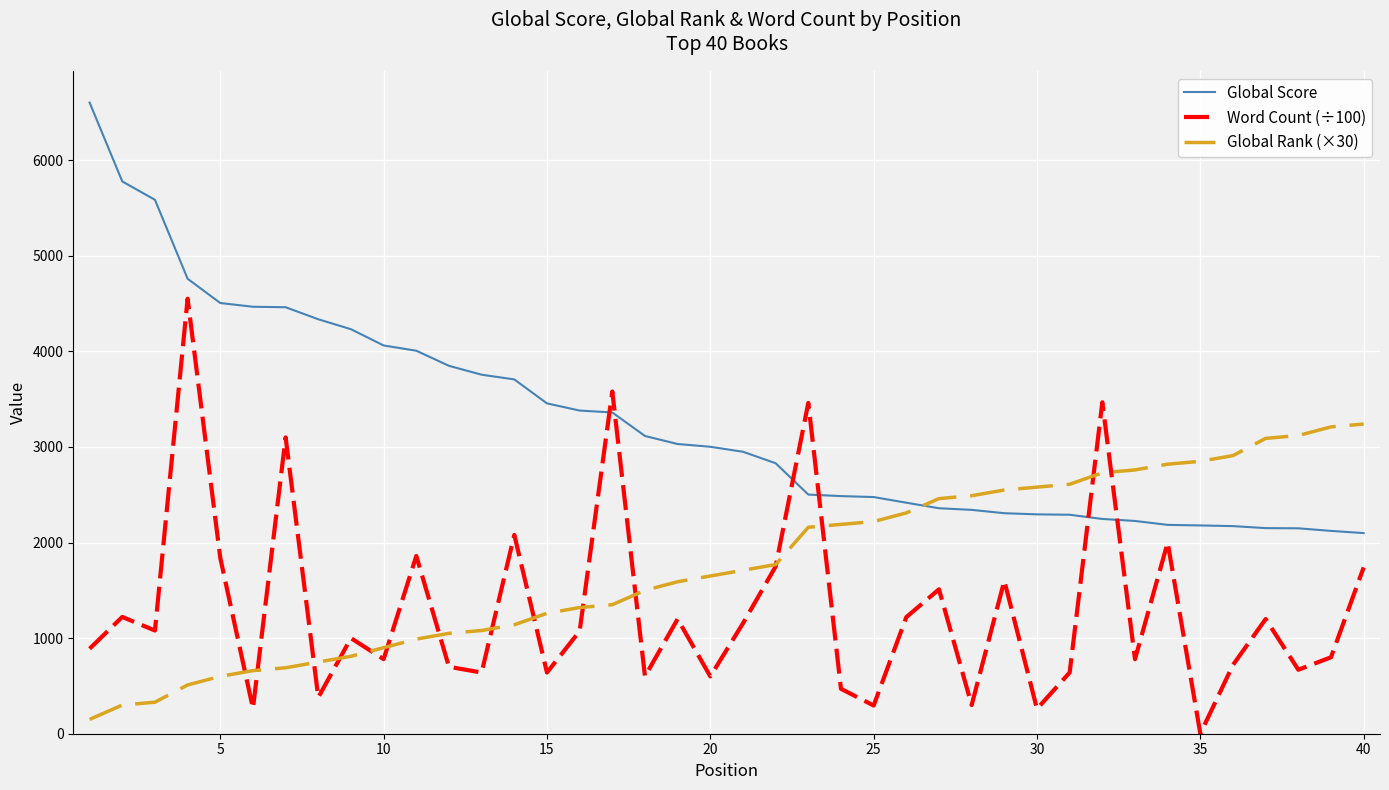

Rank the series by their average value, from lowest to highest.

Word Count (÷100), Global Rank (×30), Global Score